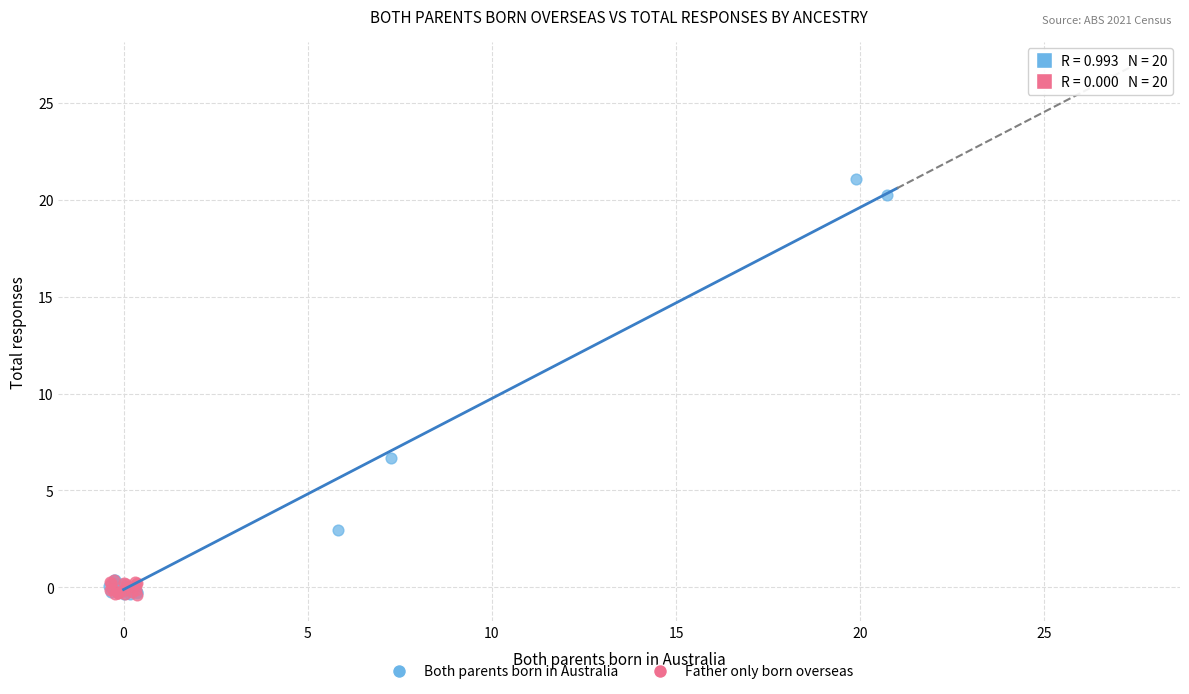

Which series has the largest Y range (max minus min)?

Both parents born in Australia